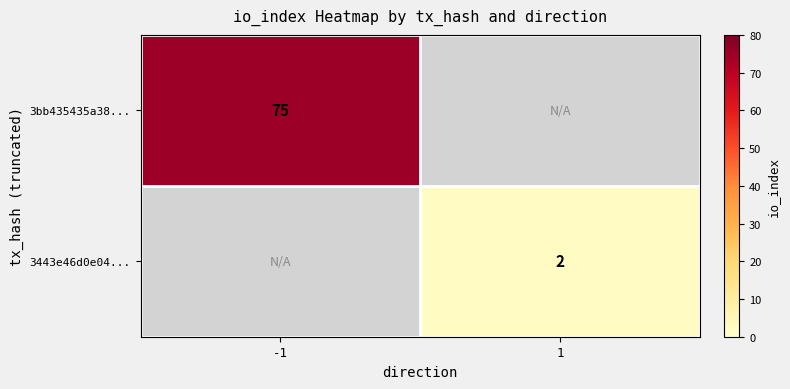

The value of 3443e46d0e04... at 1 is 3.2. True or false?

False